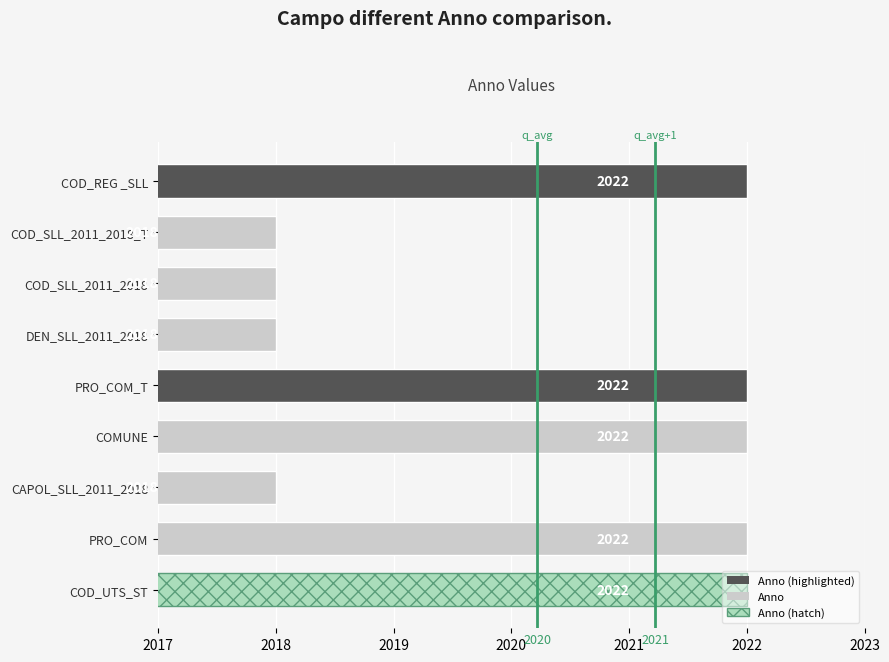

What value does the data have at DEN_SLL_2011_2018?

2018